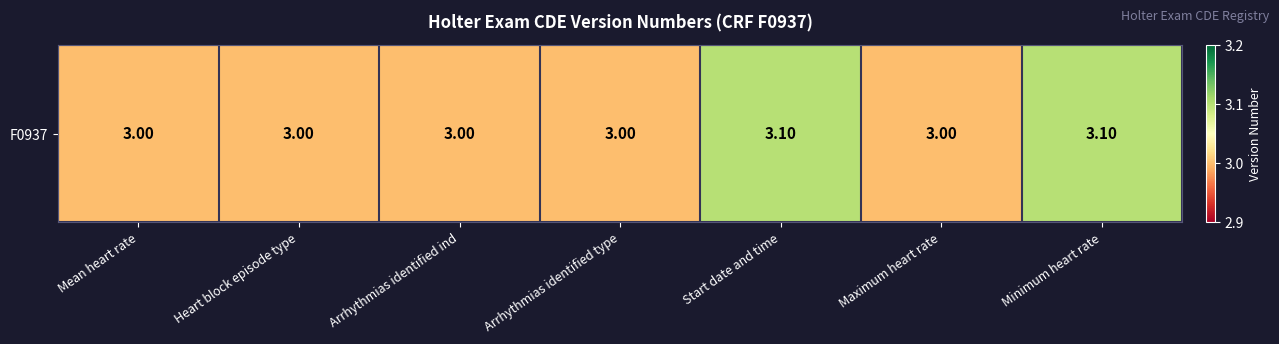

List the labels in order of value, smallest first.

Mean heart rate, Heart block episode type, Arrhythmias identified ind, Arrhythmias identified type, Maximum heart rate, Start date and time, Minimum heart rate